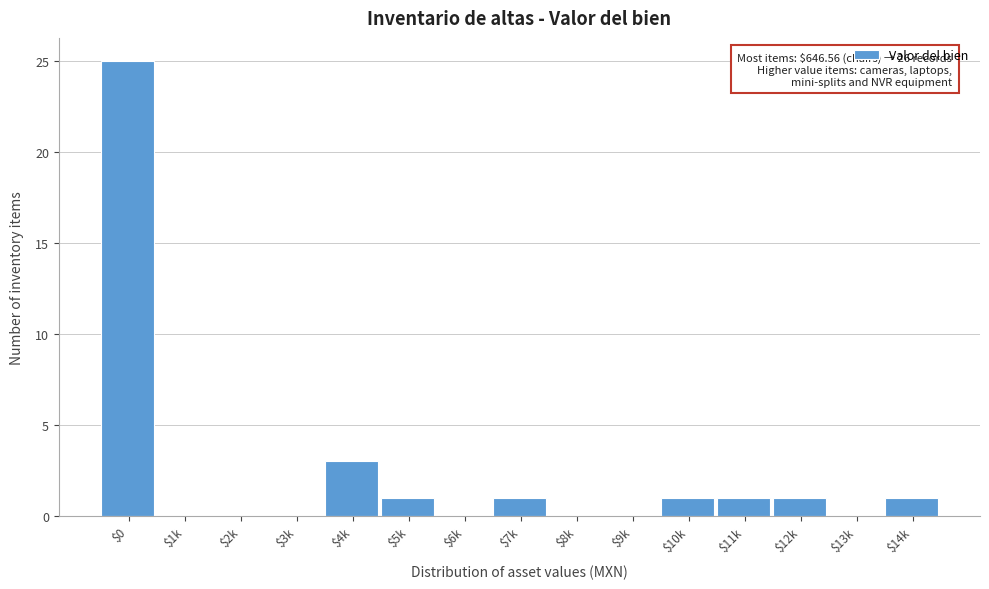

At which label is the value closest to 12?

$4k